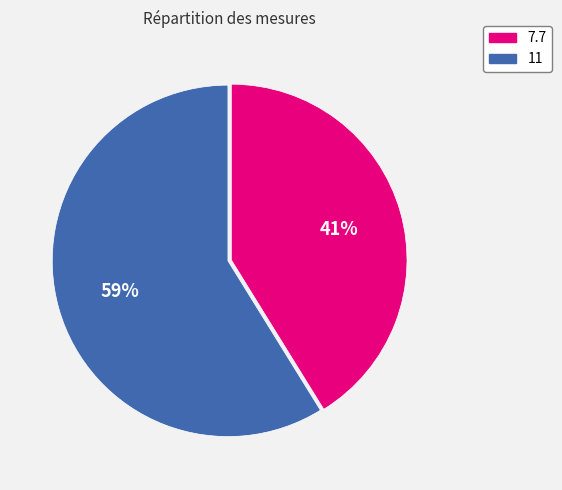

Which category has the biggest portion of the pie?

11